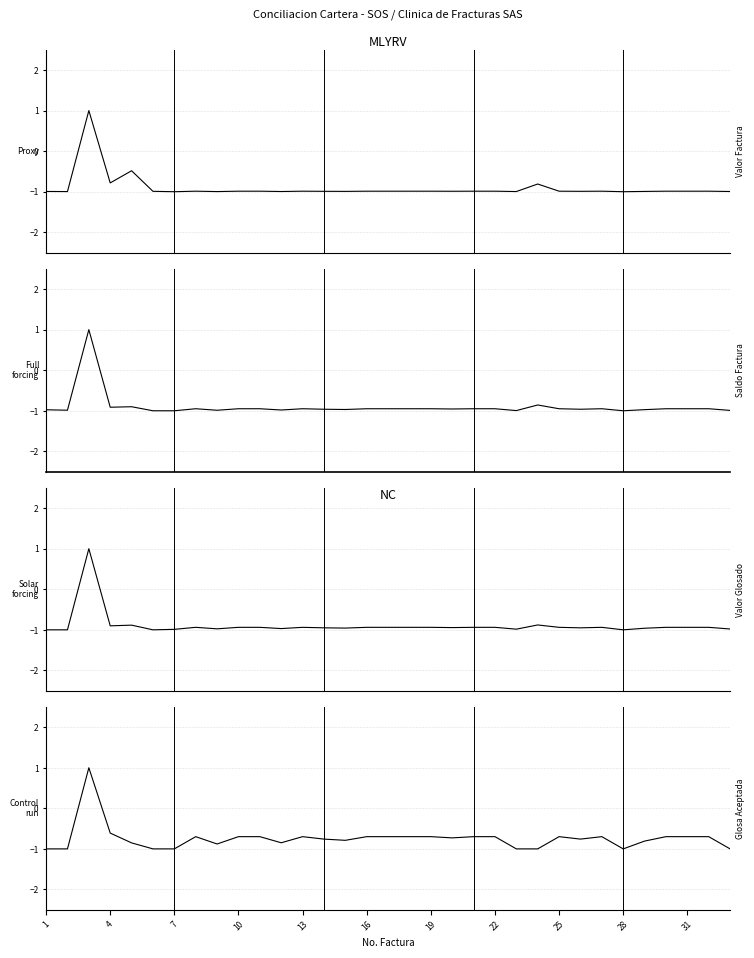

What is the sum of the Valor Factura values at 14 and 12?

-2.0